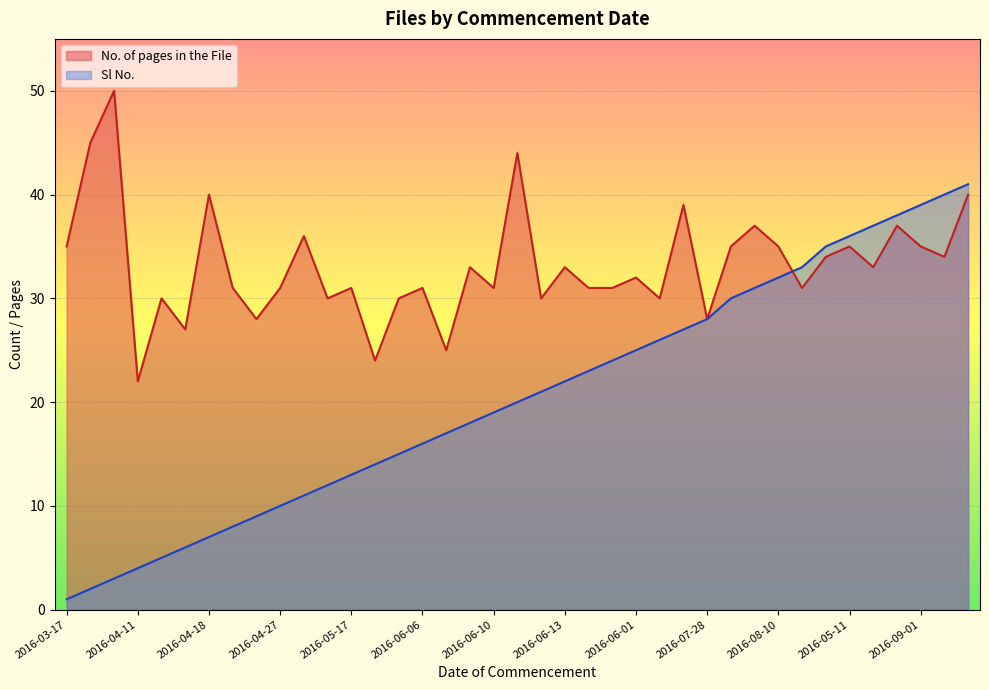

True or false: No. of pages in the File has more than 1 points higher than both neighbors.

True